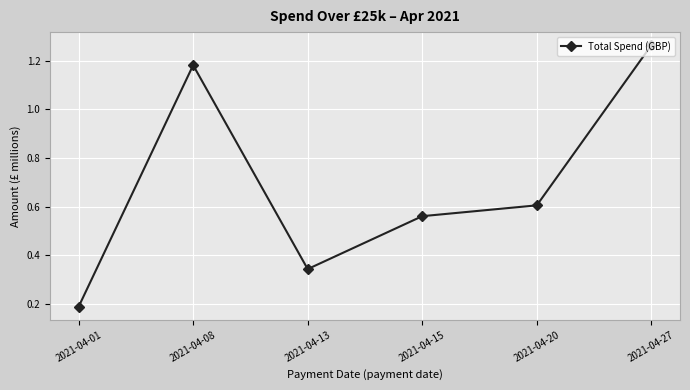

How many points are higher than both their immediate neighbors (excluding endpoints)?

1